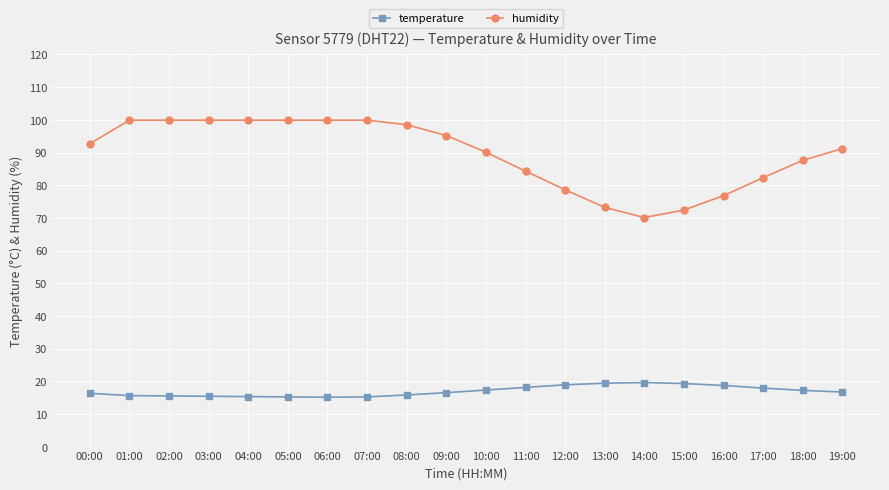

Between 07:00 and 14:00, which series saw the biggest shift?

humidity